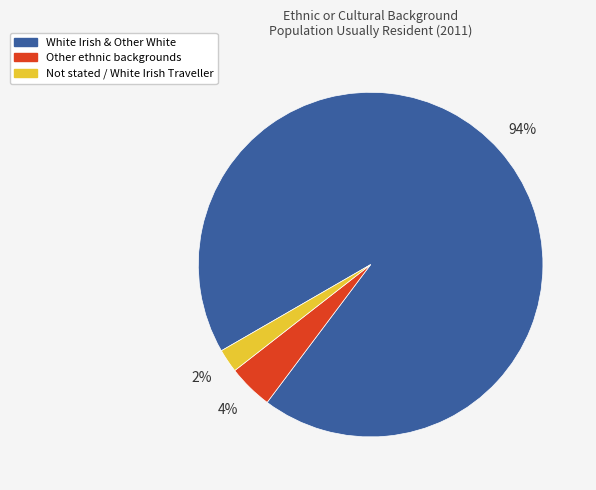

What is the ratio of the value at Not stated / White Irish Traveller to the value at Other ethnic backgrounds?

0.5